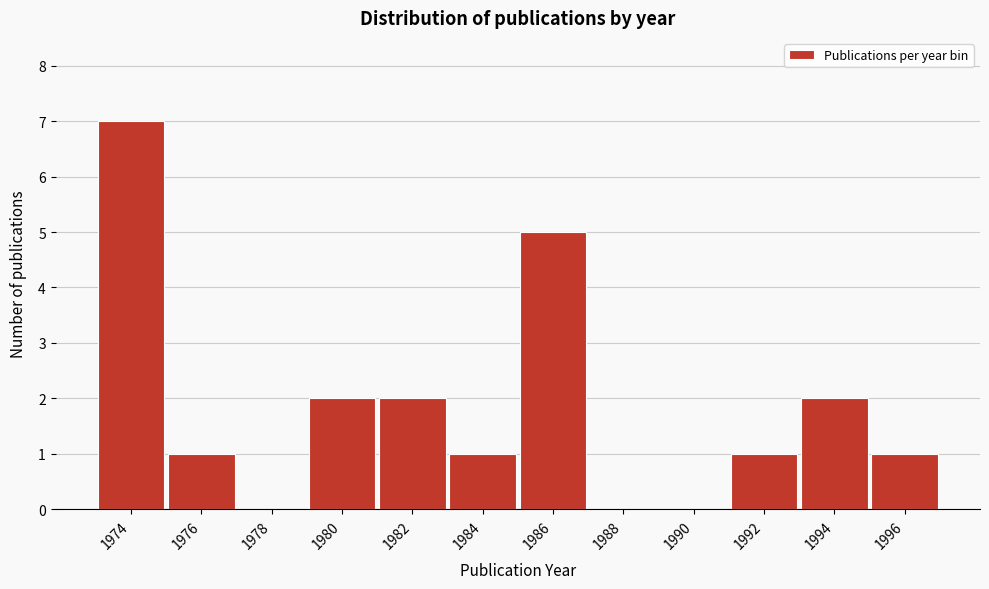

Reading left to right, transcribe all the data shown in this chart.

1974=7	1976=1	1978=0	1980=2	1982=2	1984=1	1986=5	1988=0	1990=0	1992=1	1994=2	1996=1